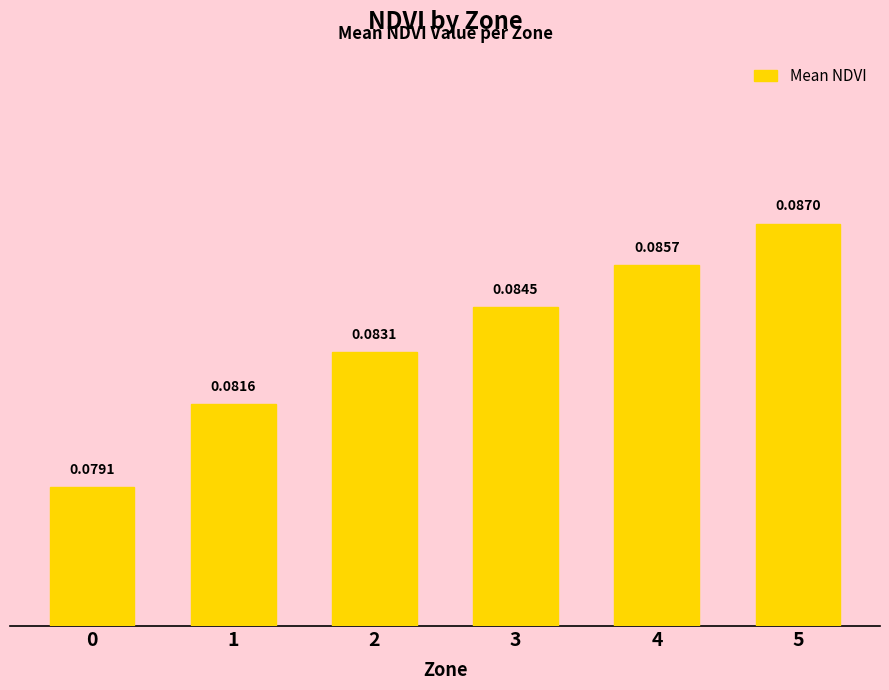

List the labels in order of value, smallest first.

0, 1, 2, 3, 4, 5